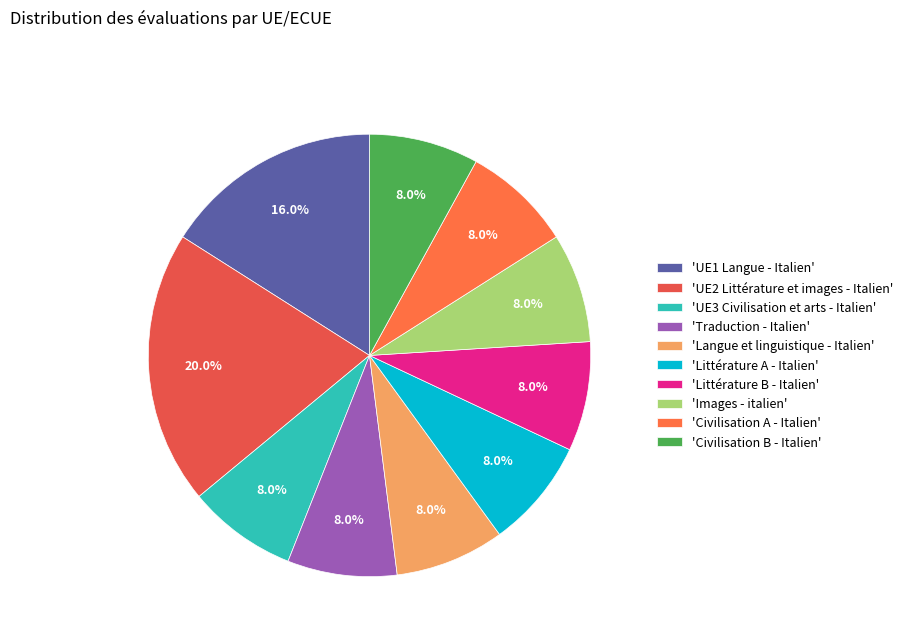

Rank the categories by value from lowest to highest.

UE3 Civilisation et arts - Italien, Traduction - Italien, Langue et linguistique - Italien, Littérature A - Italien, Littérature B - Italien, Images - italien, Civilisation A - Italien, Civilisation B - Italien, UE1 Langue - Italien, UE2 Littérature et images - Italien